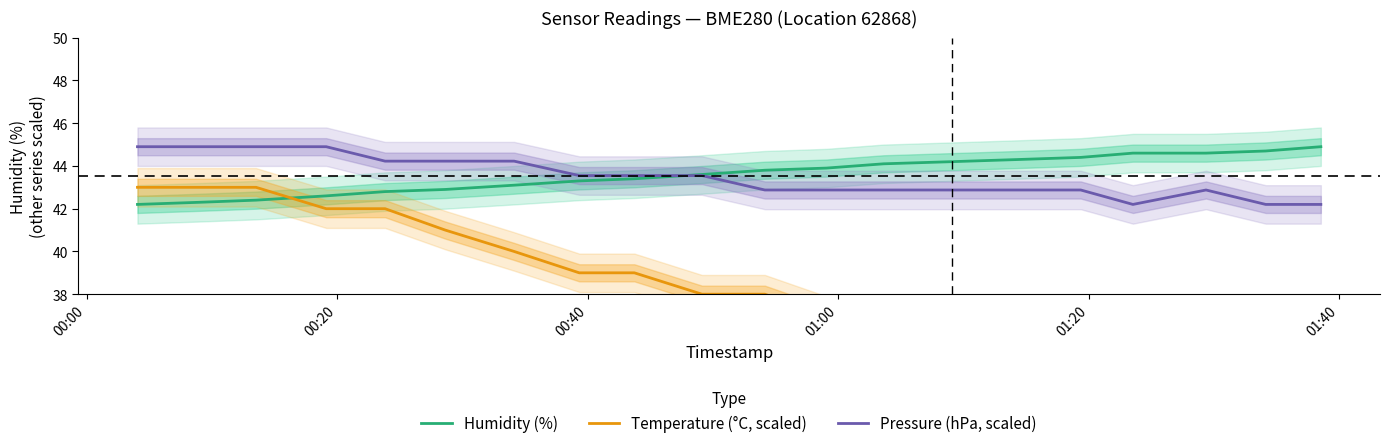

What is the minimum value for Humidity (%)?

42.2